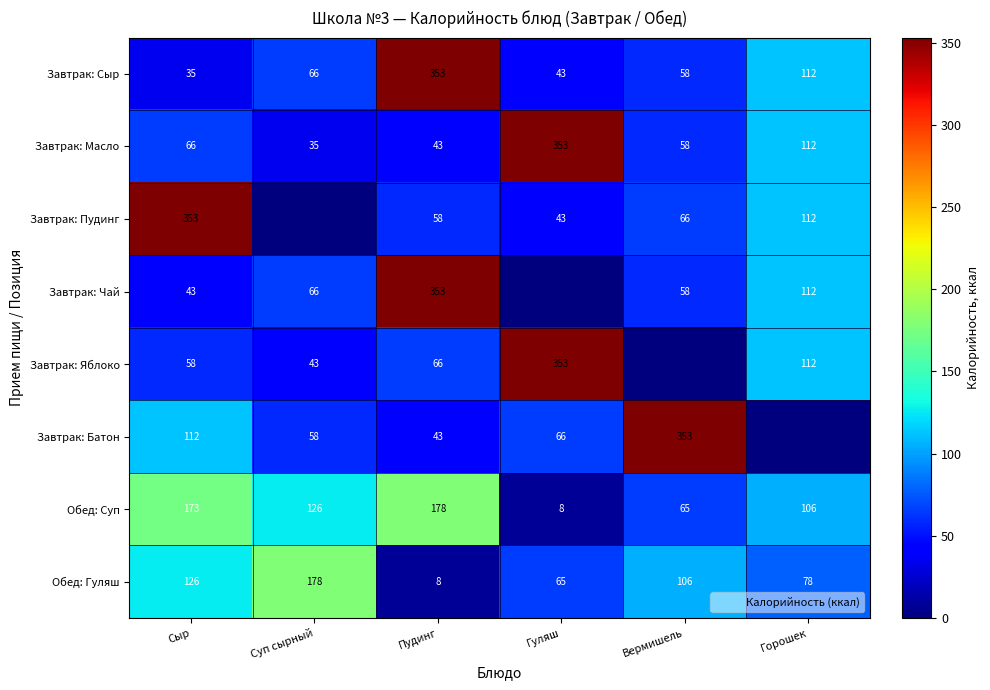

How many data points does each series have?

6